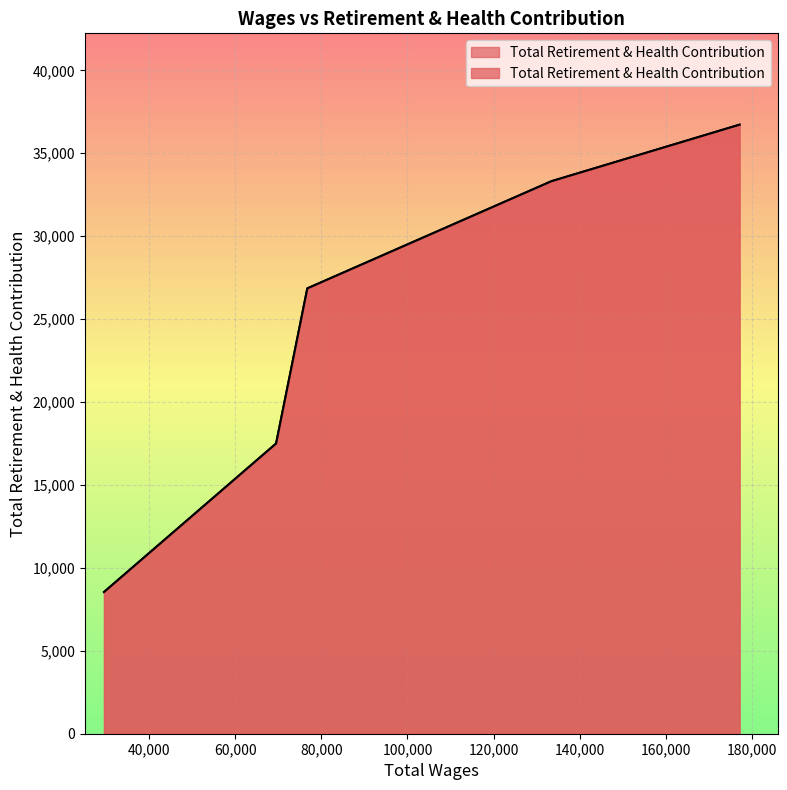

Where is the data nearest to the value 22634?

76756.0